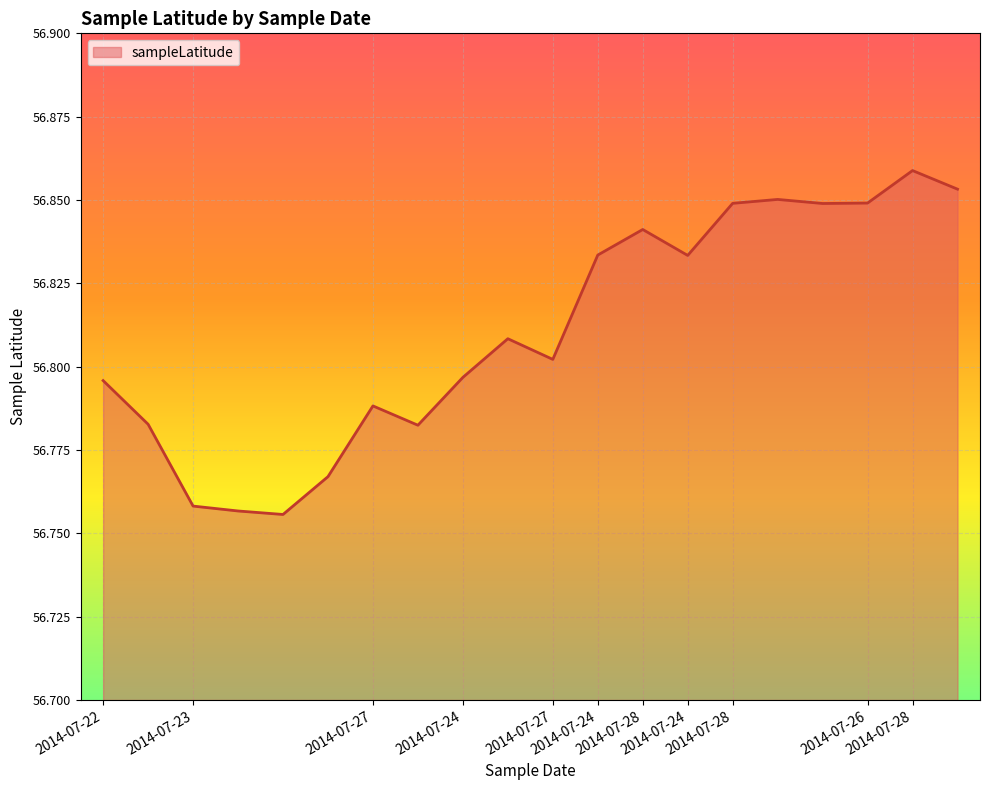

Reading left to right, extract all data points from this chart.

56.8	56.8	56.8	56.8	56.8	56.8	56.8	56.8	56.8	56.8	56.8	56.8	56.8	56.8	56.8	56.9	56.8	56.8	56.9	56.9